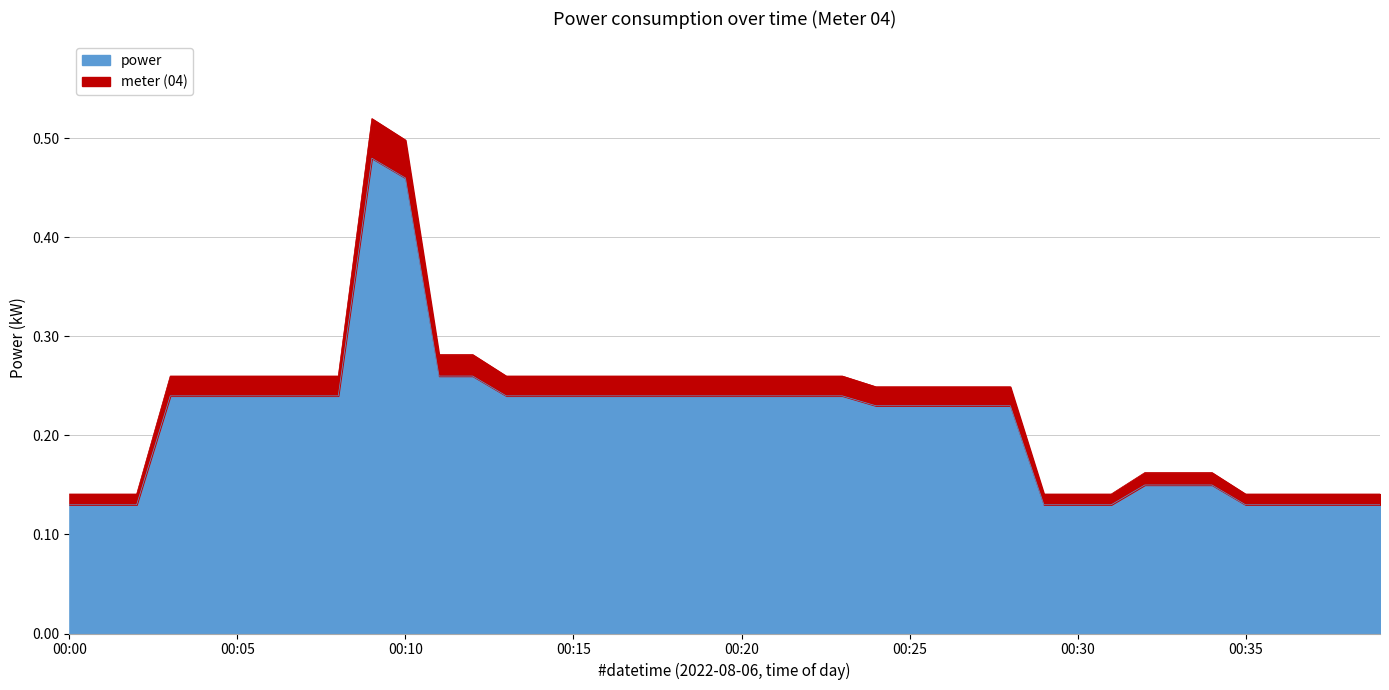

What is the change in value from 00:16 to 00:32?

-0.1